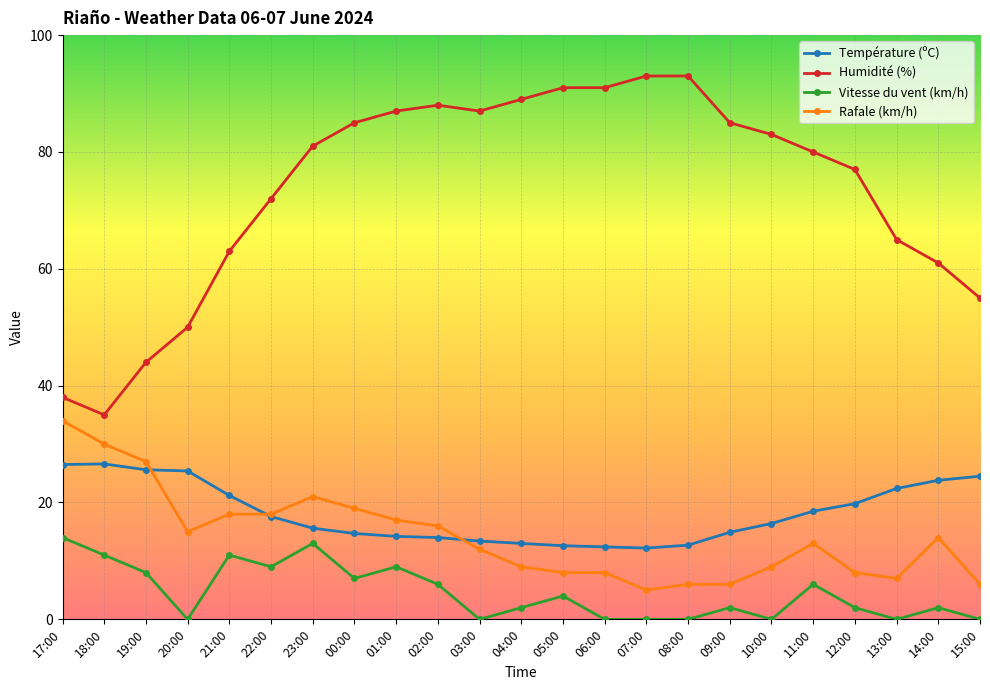

Rank the series at 07:00 from highest to lowest value.

Humidité (%), Température (ºC), Rafale (km/h), Vitesse du vent (km/h)